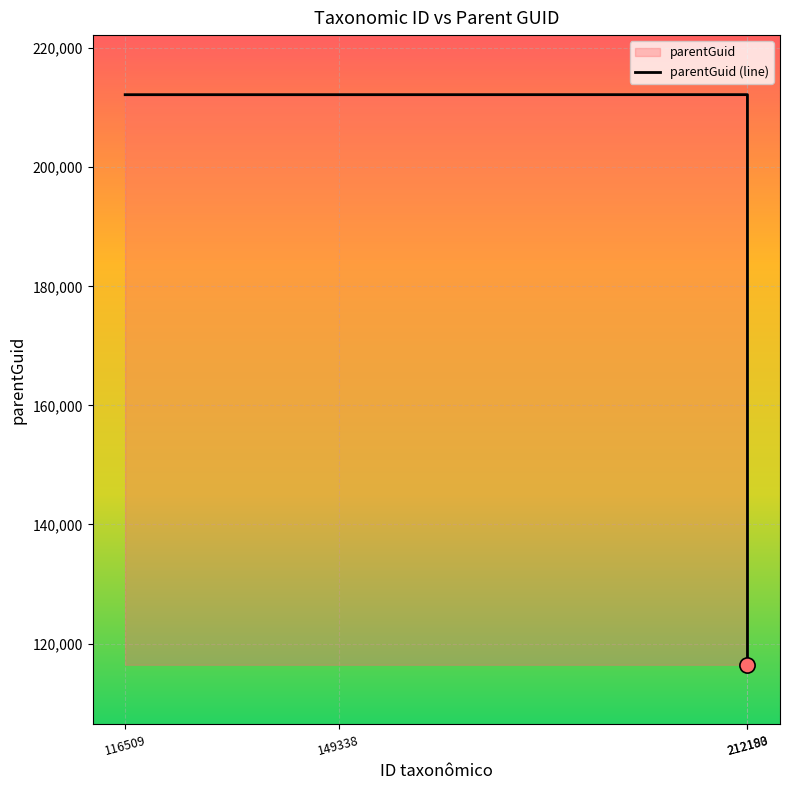

What is the change in value from 212183 to 212190?

-95754